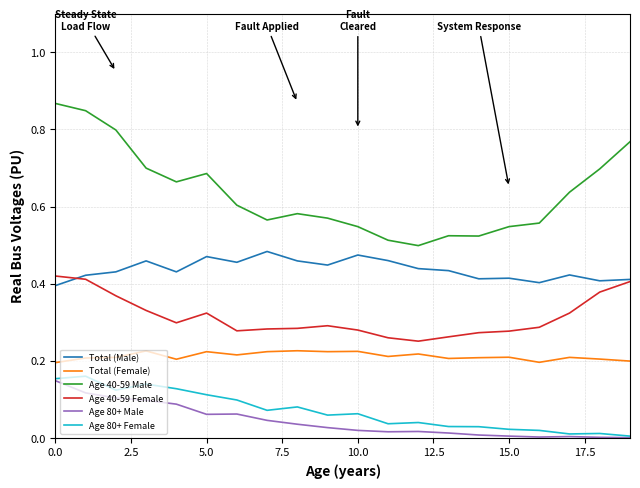

In Age 40-59 Male, how many points are higher than both neighbors (excluding endpoints)?

3